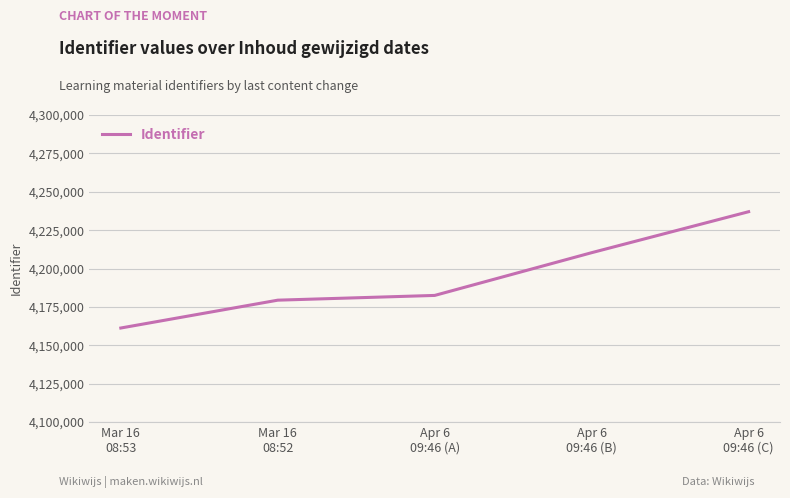

Reading right to left, extract all data points from this chart.

Apr 6
09:46 (C)=4237026	Apr 6
09:46 (B)=4210346	Apr 6
09:46 (A)=4182512	Mar 16
08:52=4179422	Mar 16
08:53=4161290